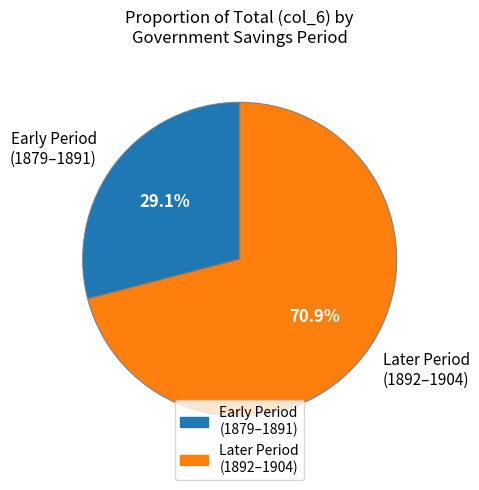

Does Early Period (1879–1891) represent more than half of the total?

No